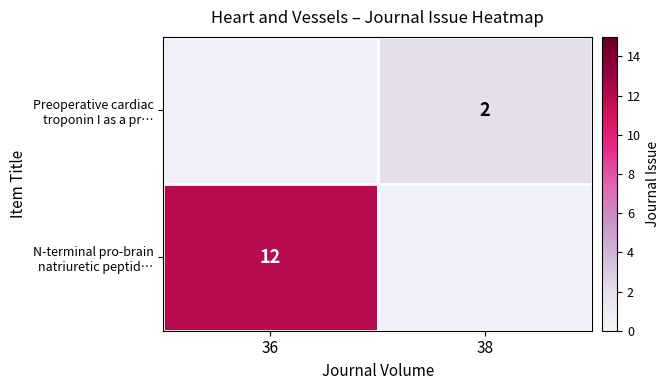

At which label does N-terminal pro-brain natriuretic peptid… reach its peak?

36